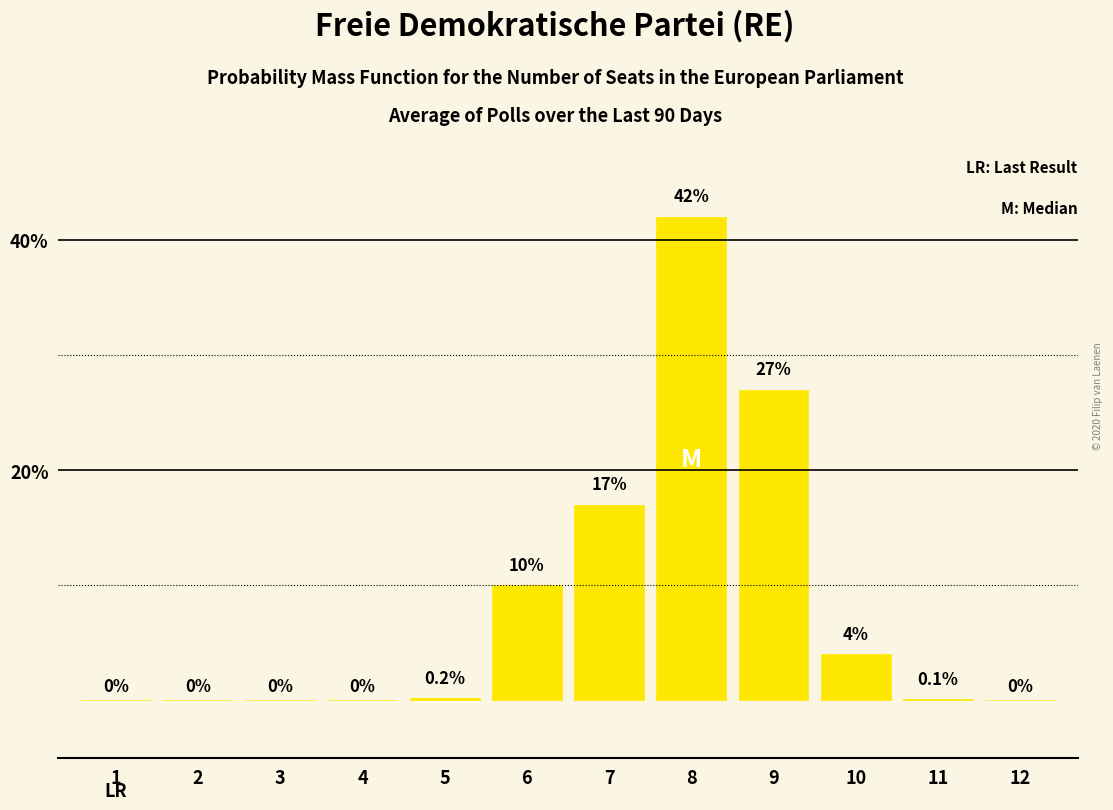

How many values are above zero?

7